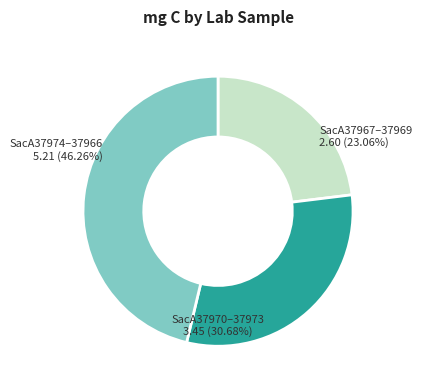

Is there a majority slice in this chart?

No